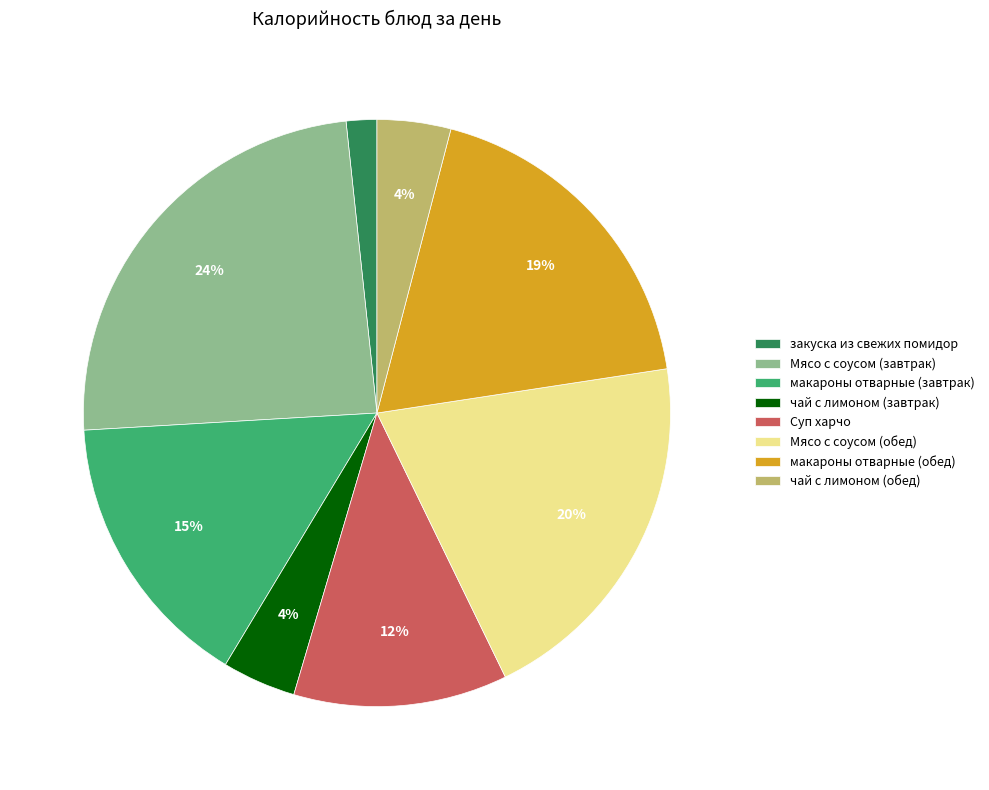

Between Суп харчо and чай с лимоном (обед), which is larger?

Суп харчо